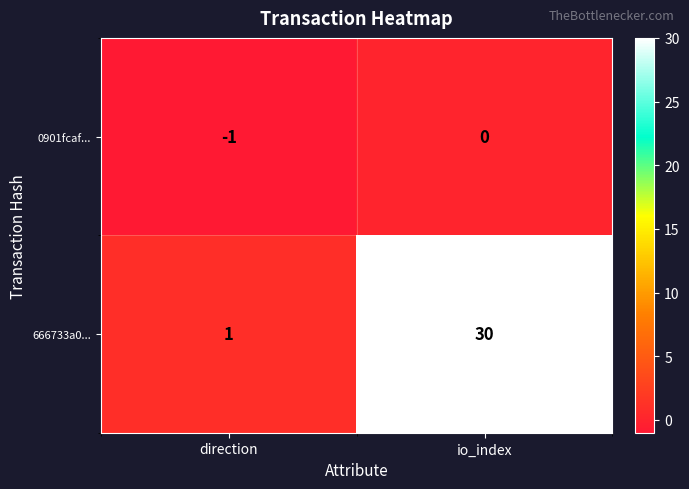

List the series in order of their peak value, highest first.

666733a0..., 0901fcaf...